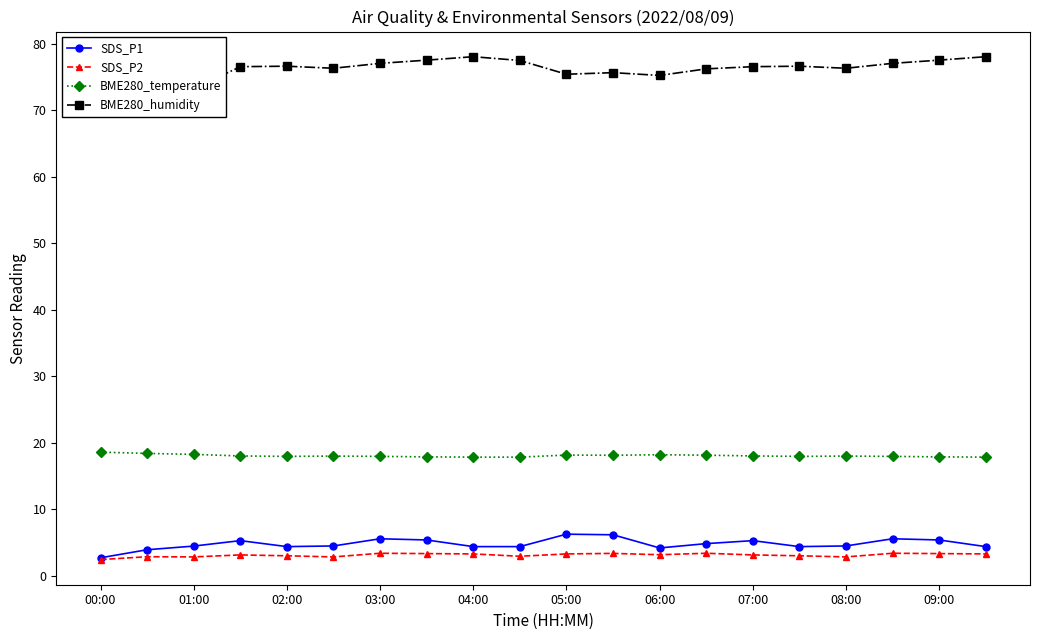

True or false: SDS_P2 has more than 2 points higher than both neighbors.

True